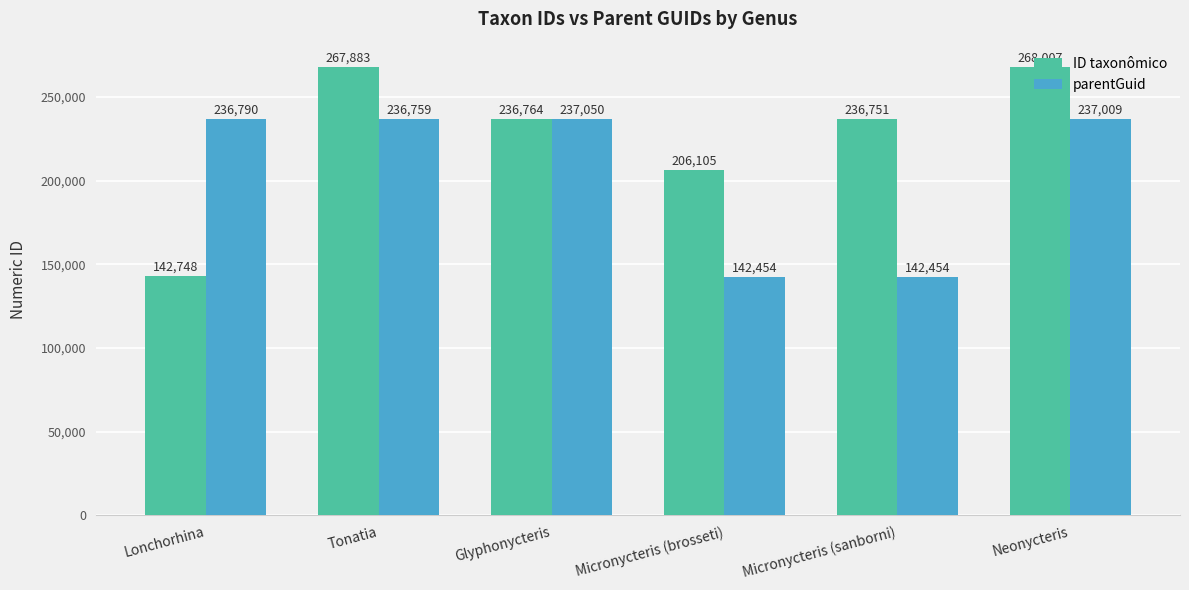

Rank the series by their maximum value, from highest to lowest.

ID taxonômico, parentGuid